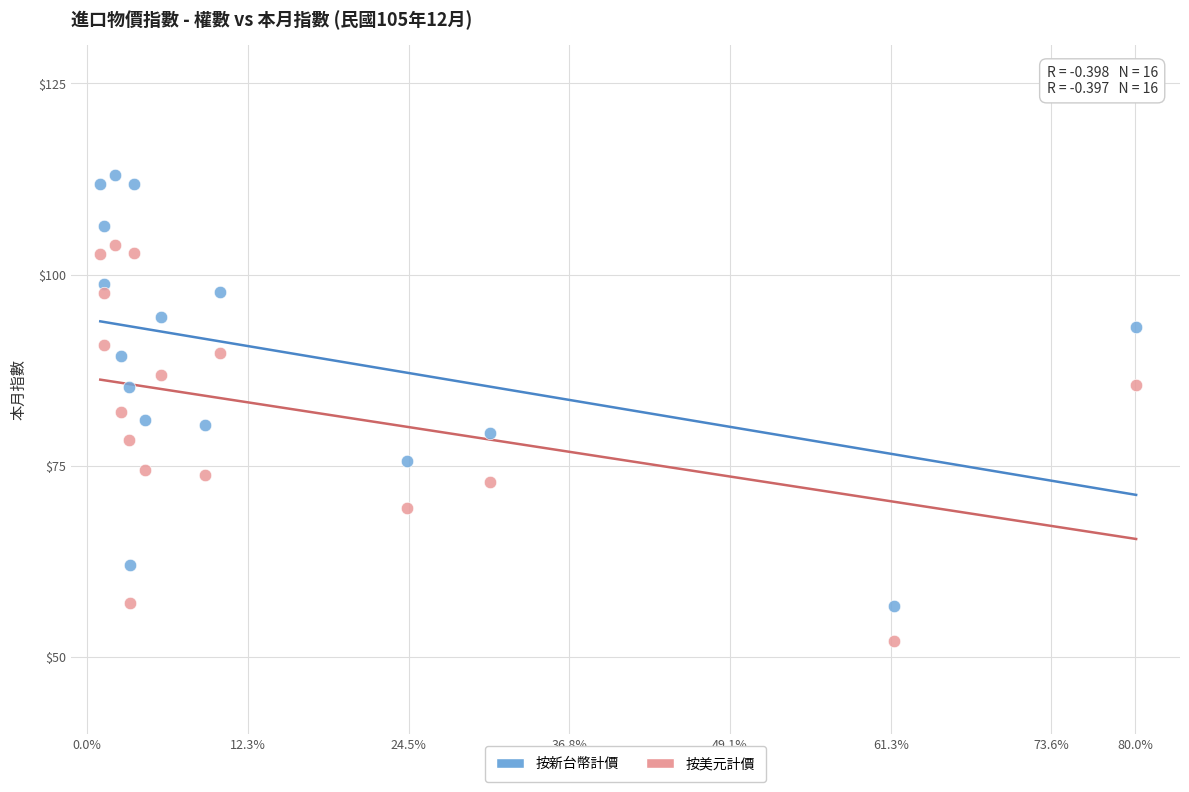

Across all data points, what is the range of Y values (max minus min)?

60.8